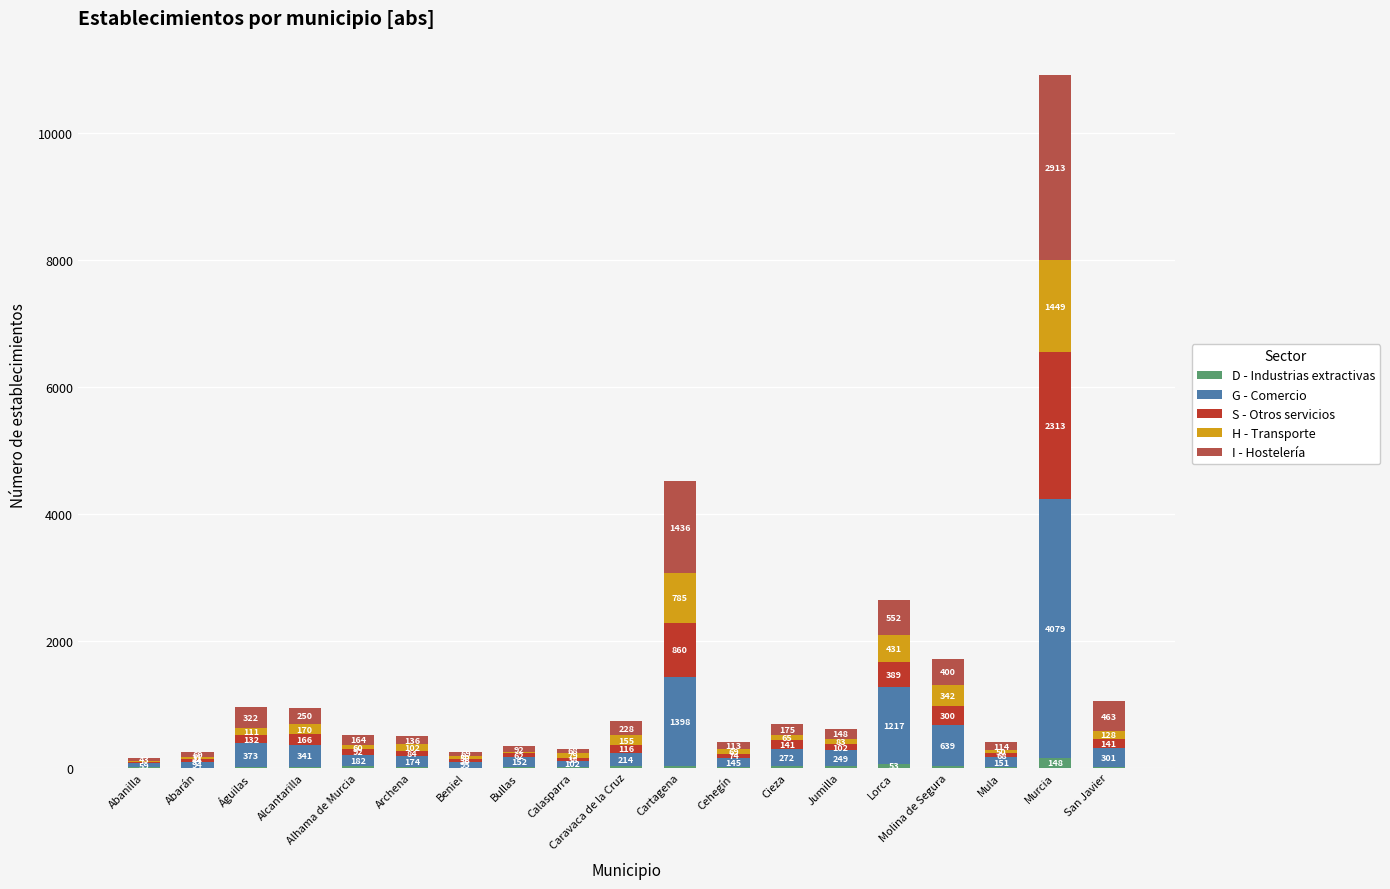

What is the total value across all series at Murcia?

10902